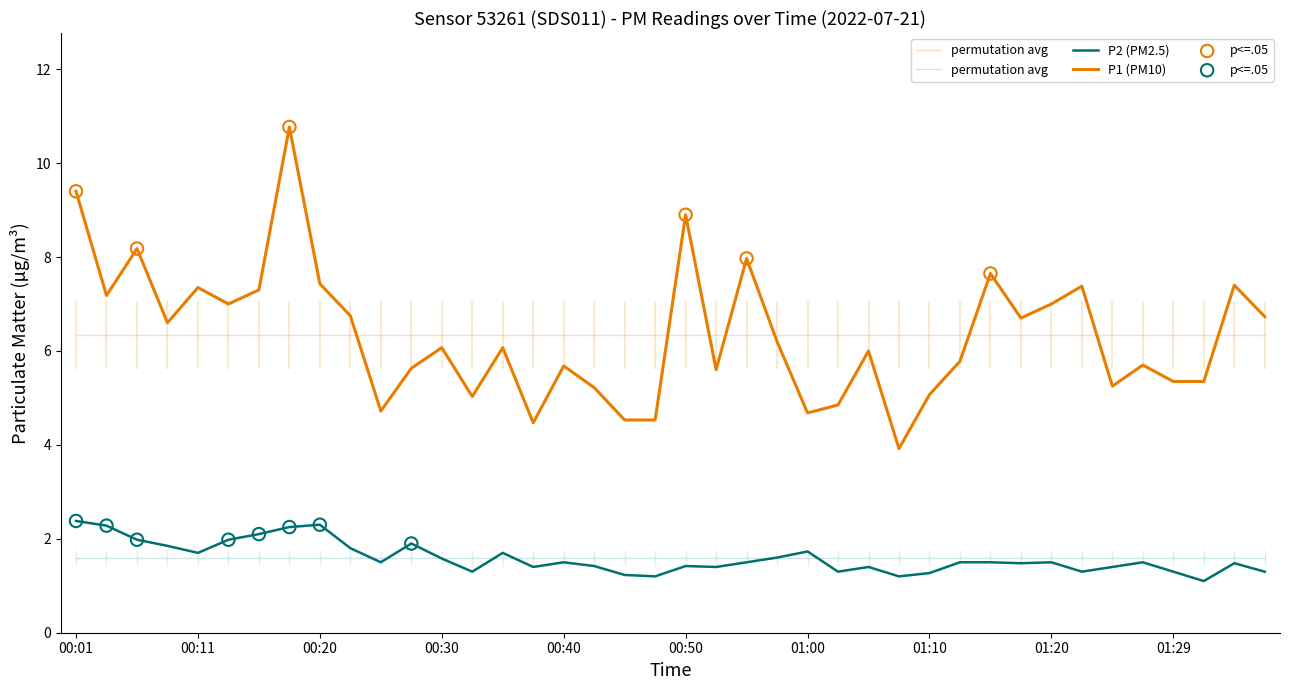

Which series has the largest total across all categories?

P1